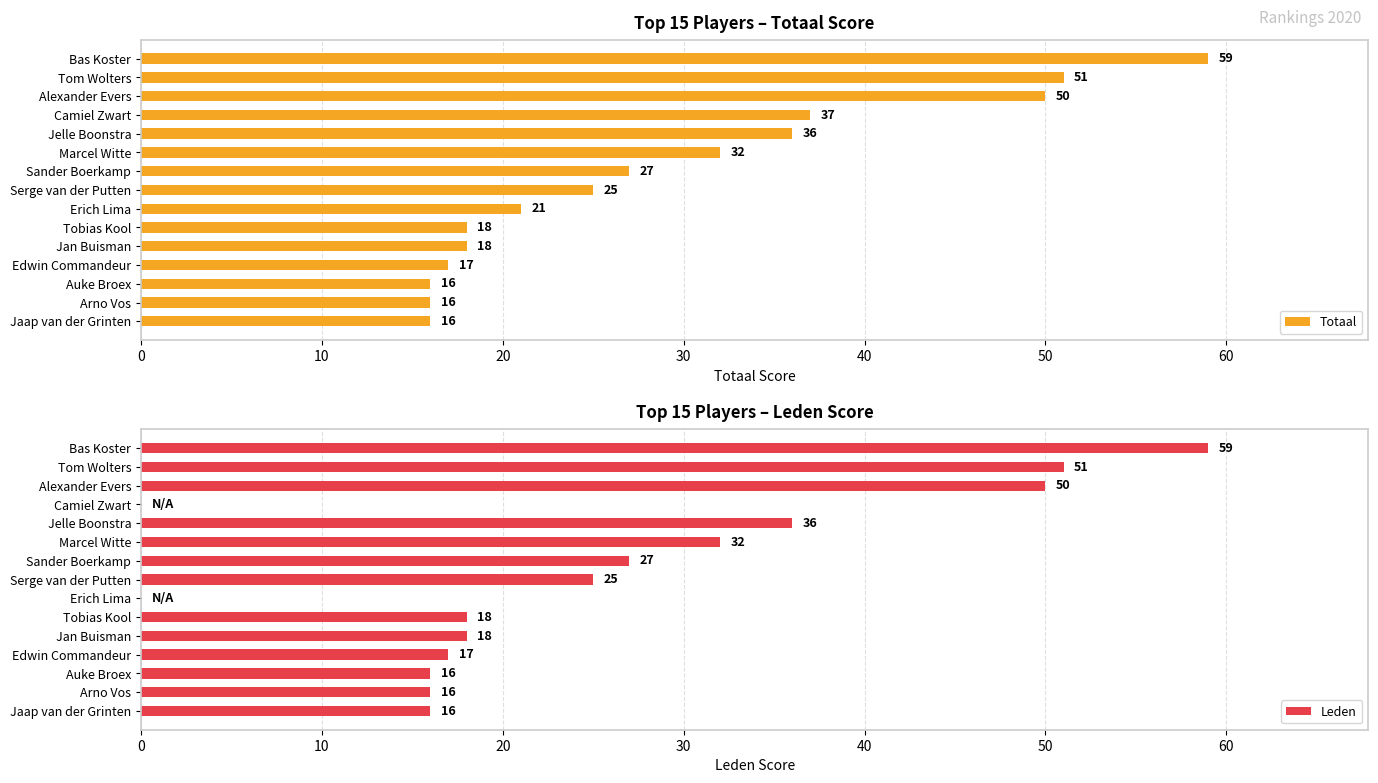

What value does the Totaal series have at Tobias Kool, to the nearest 10?

20